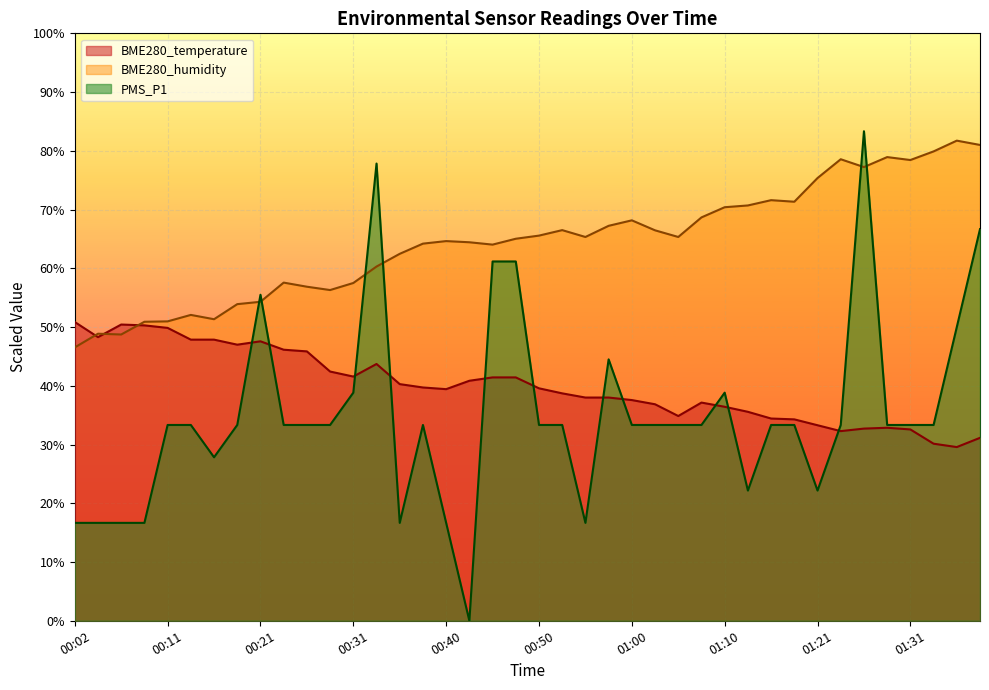

Where does the BME280_humidity series first go above 65?

00:48